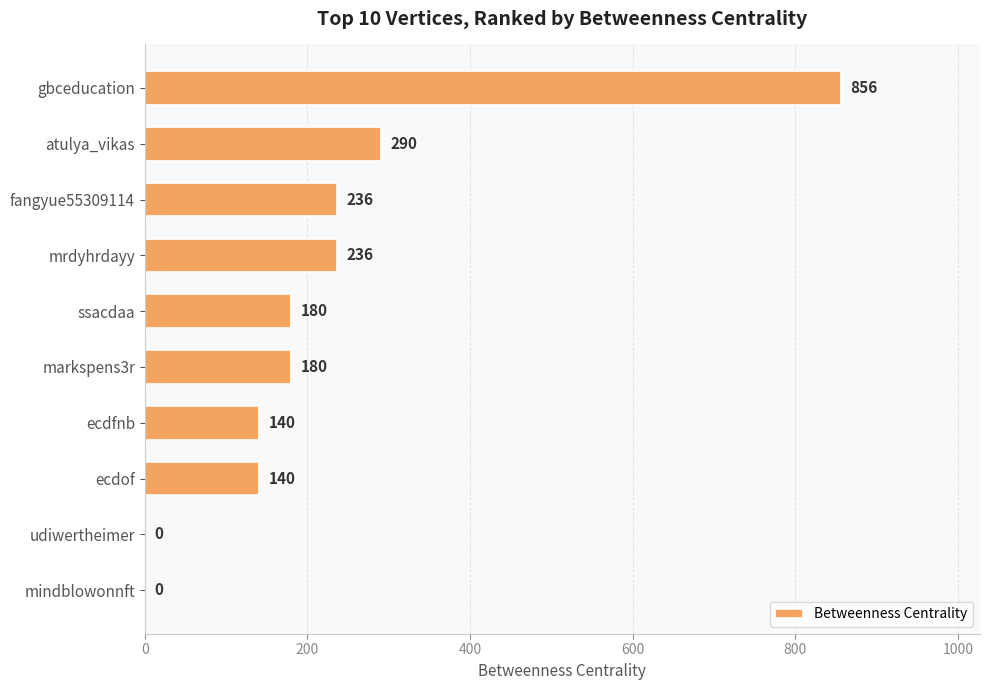

What is the change in value from gbceducation to markspens3r?

-676